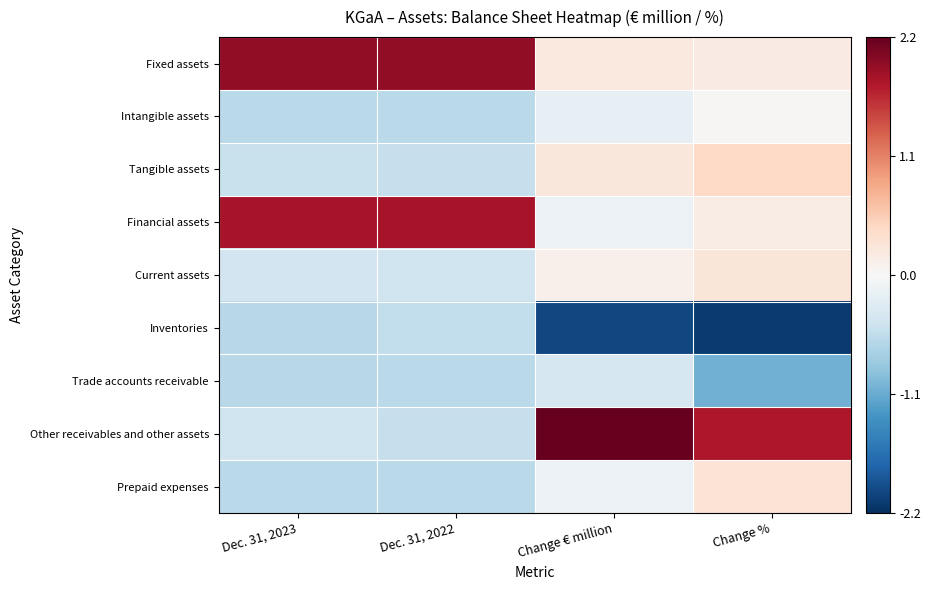

List the series in order of their peak value, lowest first.

Inventories, Trade accounts receivable, Intangible assets, Current assets, Prepaid expenses, Tangible assets, Financial assets, Fixed assets, Other receivables and other assets